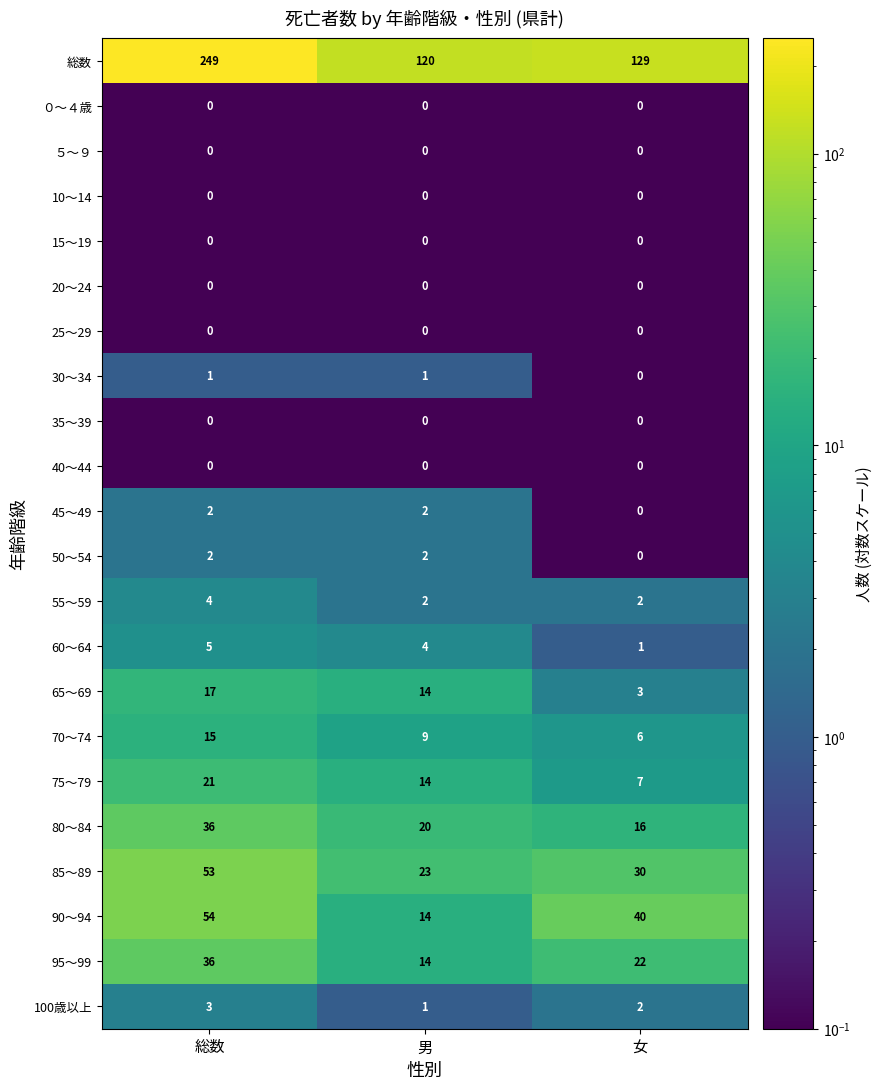

List the labels in order of 60～64 value, largest first.

総数, 男, 女